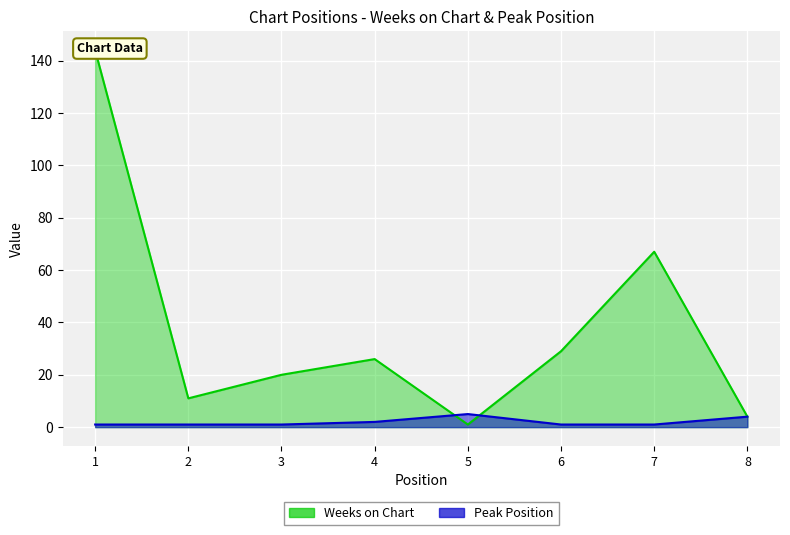

What is the sum of all Peak Position values?

16